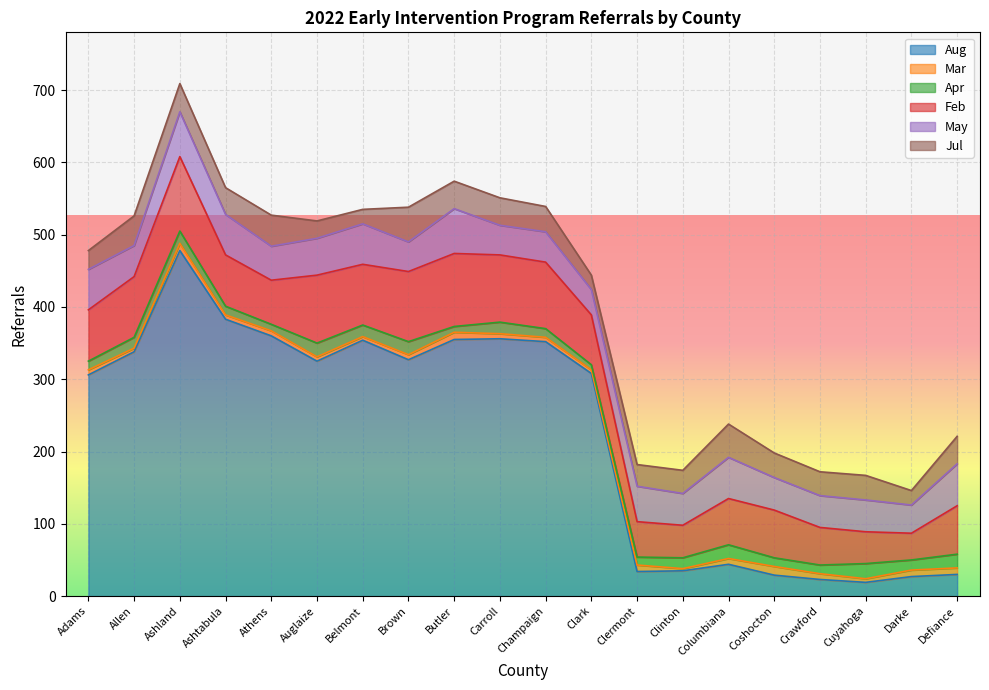

What is the difference between the maximum and minimum values in the May series?

27